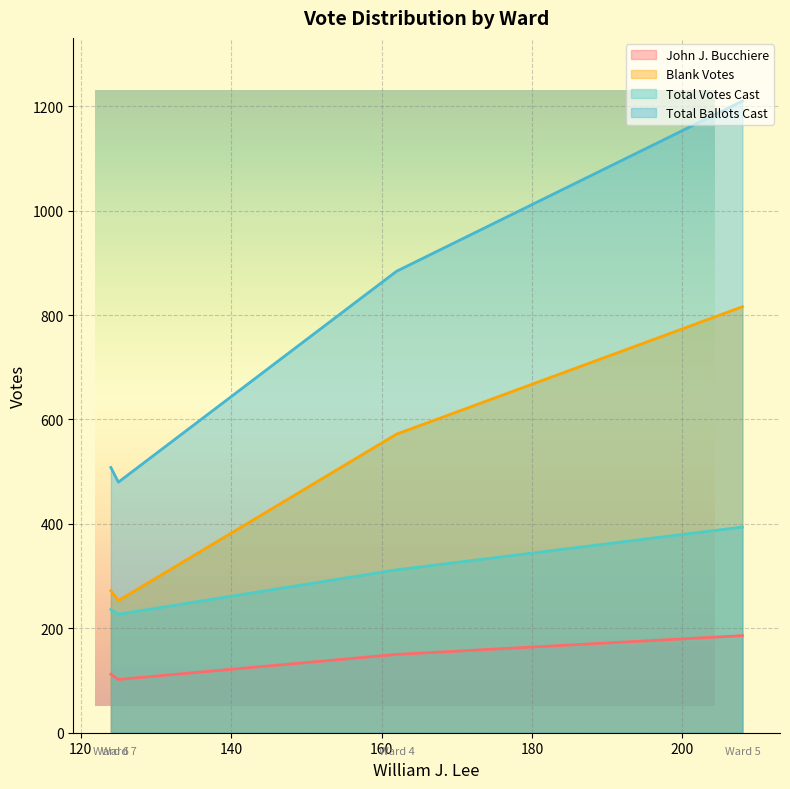

What is the sum of all Total Ballots Cast values?

3082